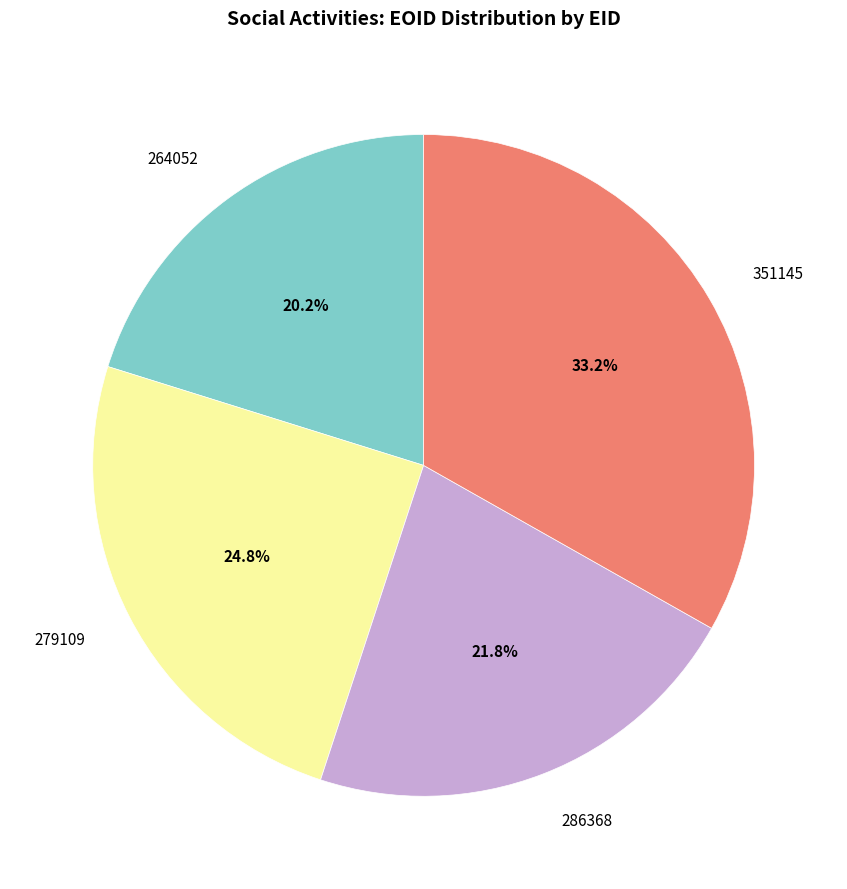

Which has a higher value, 286368 or 264052?

286368